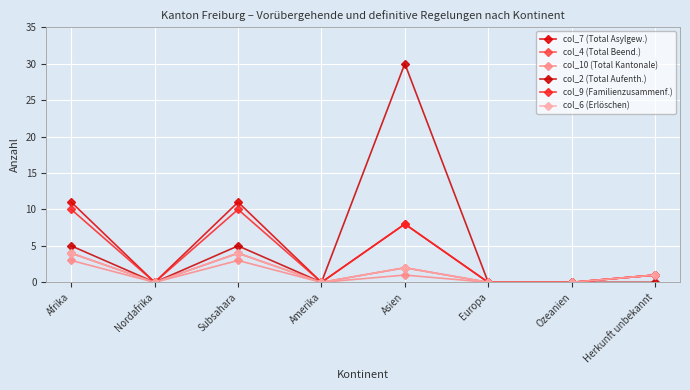

Where is the first local maximum for col_9 (Familienzusammenf.)?

Subsahara